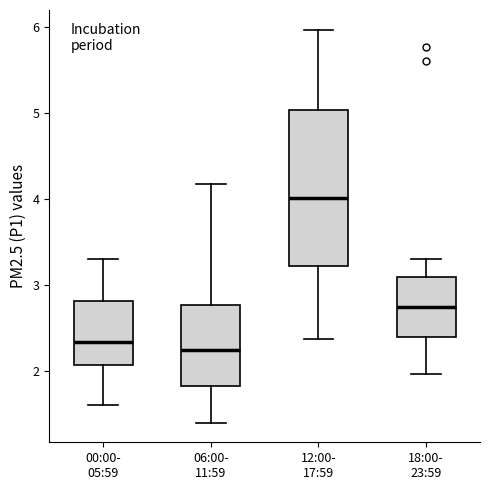

Comparing the boxes themselves (not the whiskers), which one is the tallest?

12:00- 17:59